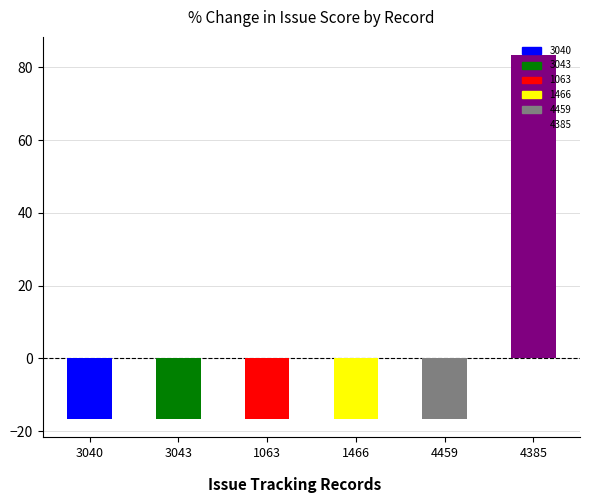

Reading left to right, transcribe all the data shown in this chart.

-16.7	-16.7	-16.7	-16.7	-16.7	83.3